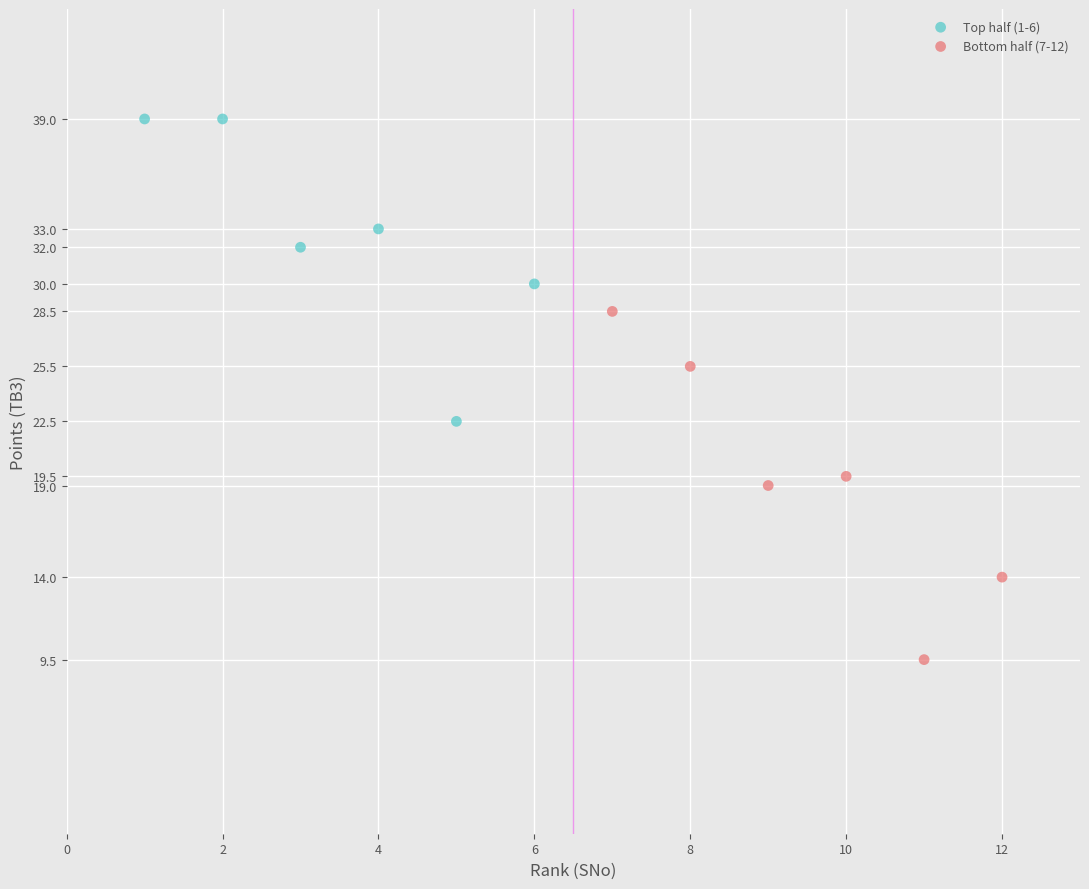

Which series reaches the minimum Y coordinate?

Bottom half (7-12)